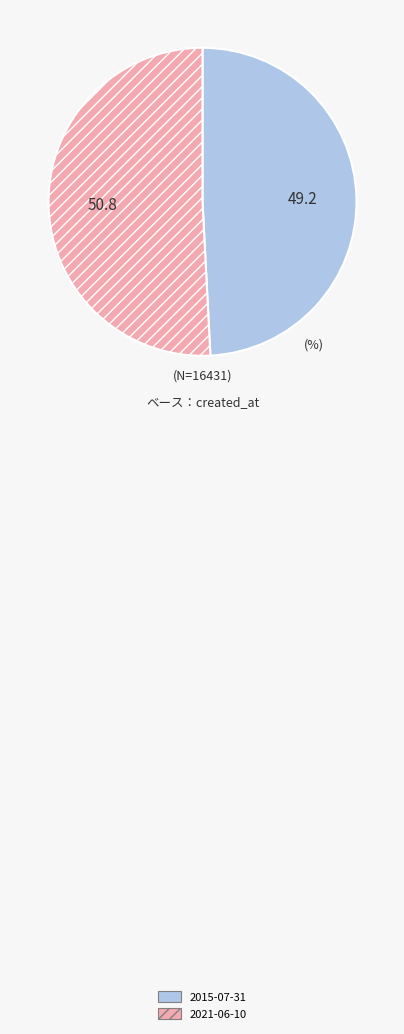

Is it true that 2021-06-10 is 59% of the pie?

False